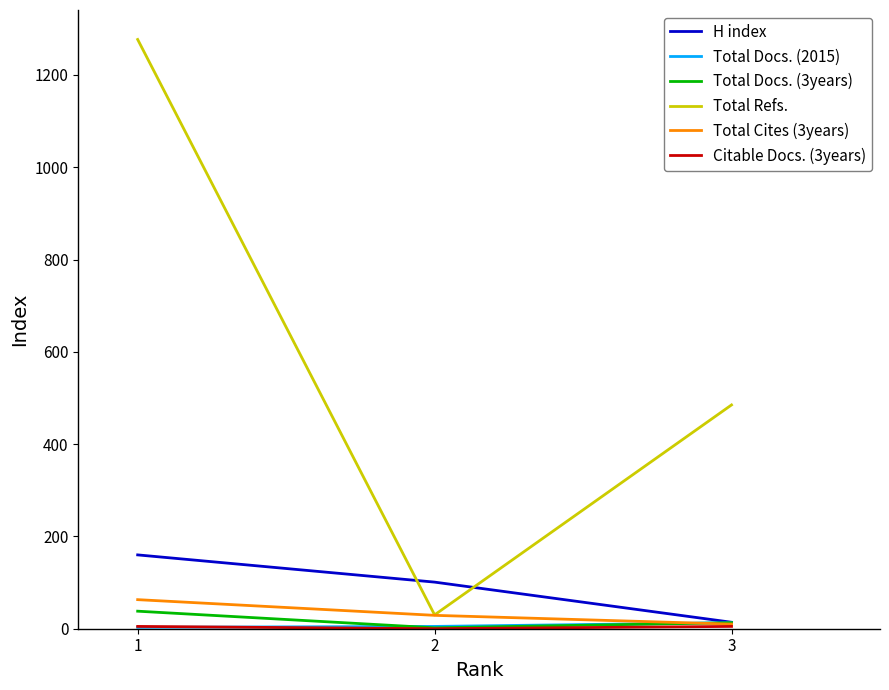

Which series changed the most between 1 and 3?

Total Refs.